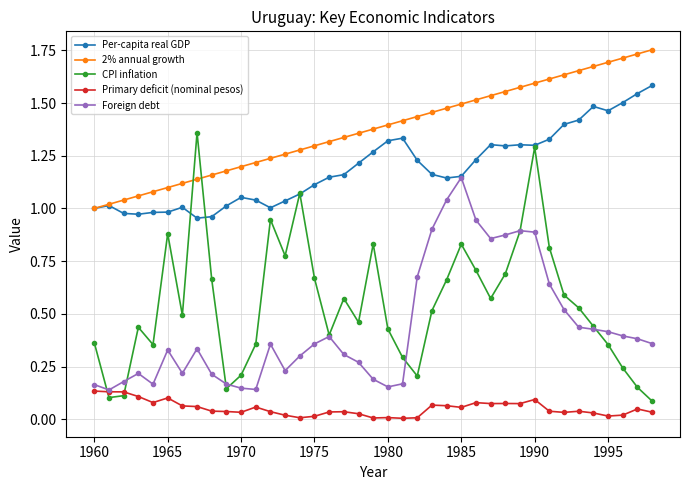

How many data points does each series have?

39